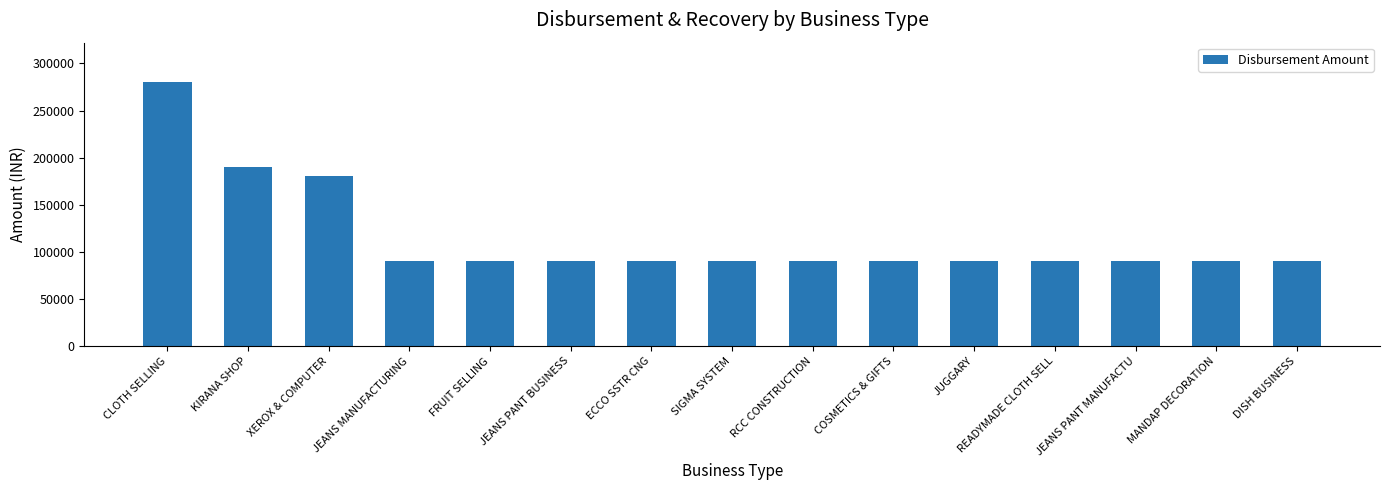

What is the ratio of the value at READYMADE CLOTH SELL to the value at MANDAP DECORATION?

1.0